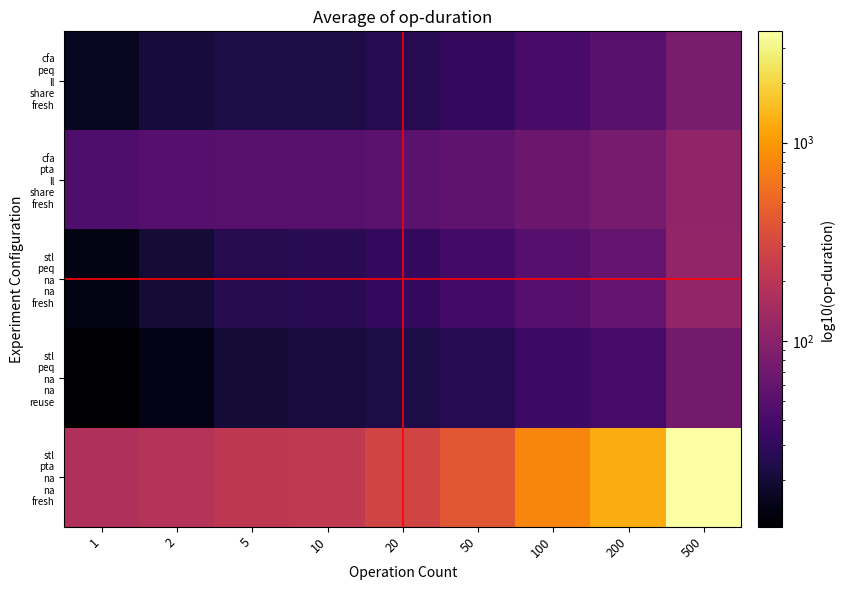

Rank the series by their maximum value, from lowest to highest.

stl peq na na reuse, cfa peq ll share fresh, cfa pta ll share fresh, stl peq na na fresh, stl pta na na fresh